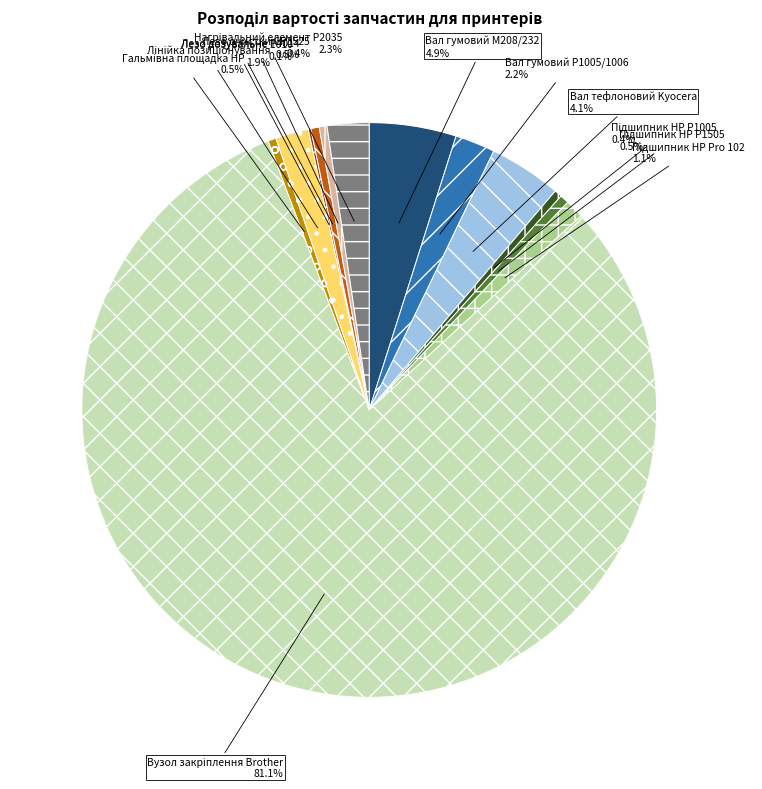

Is the sum of Вал гумовий M208/232 and Лезо очистки CP3525 greater than half?

No